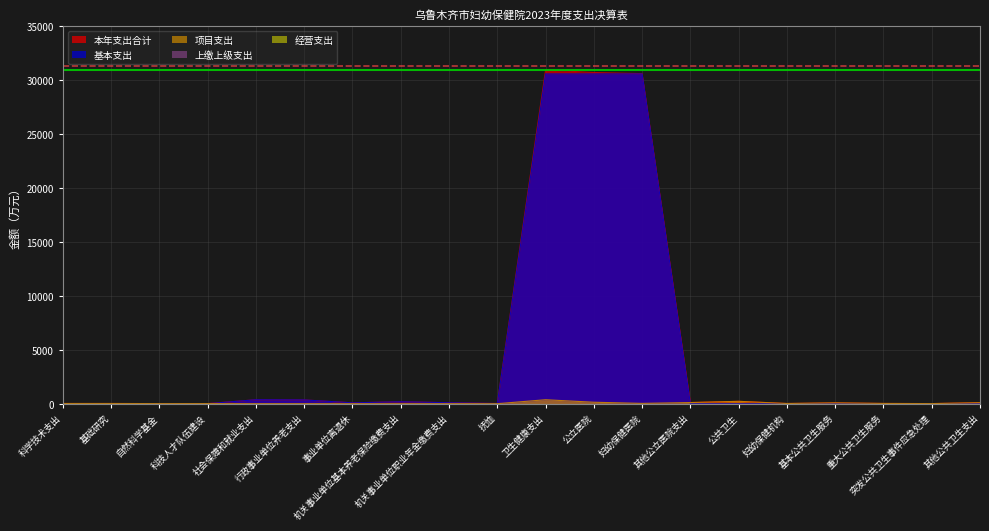

How many lines are shown in the chart?

5